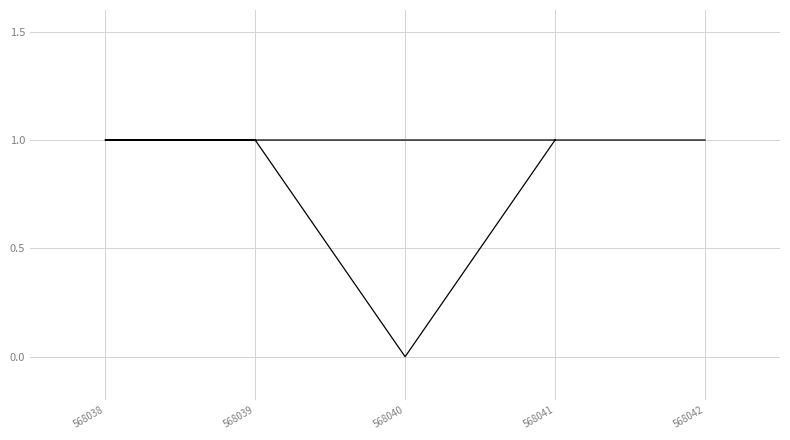

Reading left to right, what are all the values shown in this chart?

1	1	1	0	1